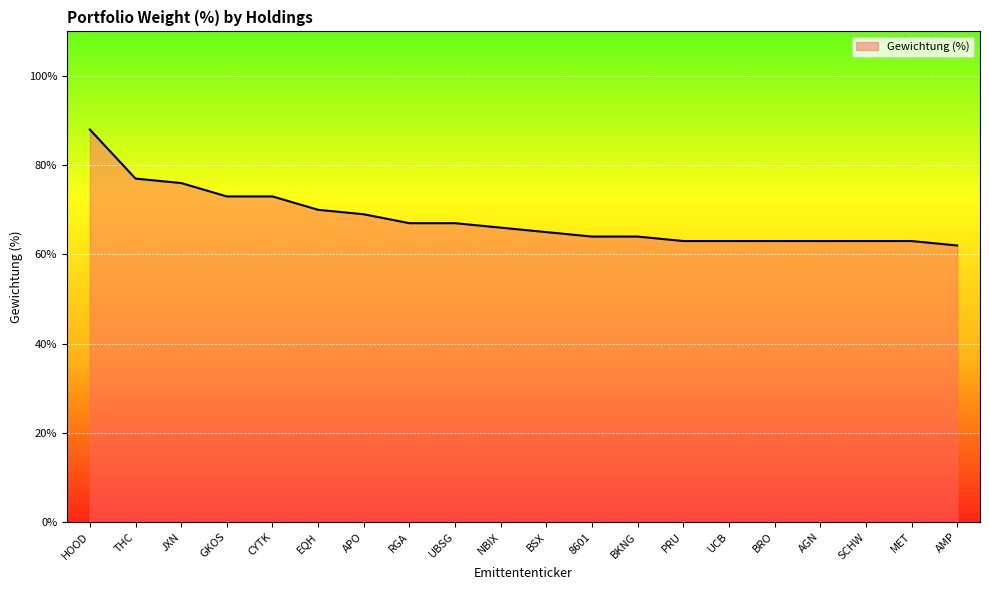

At which category does the chart reach its minimum across all series?

AMP